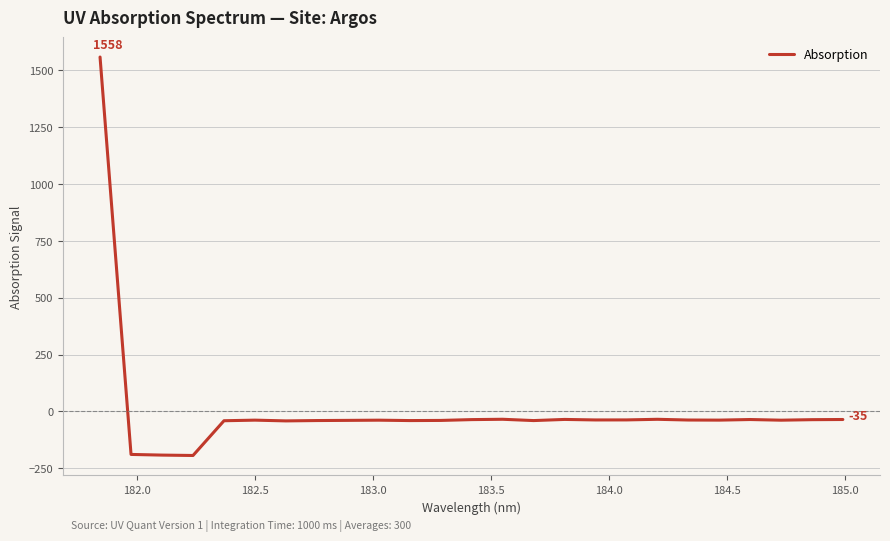

What is the smallest value displayed?

-193.6